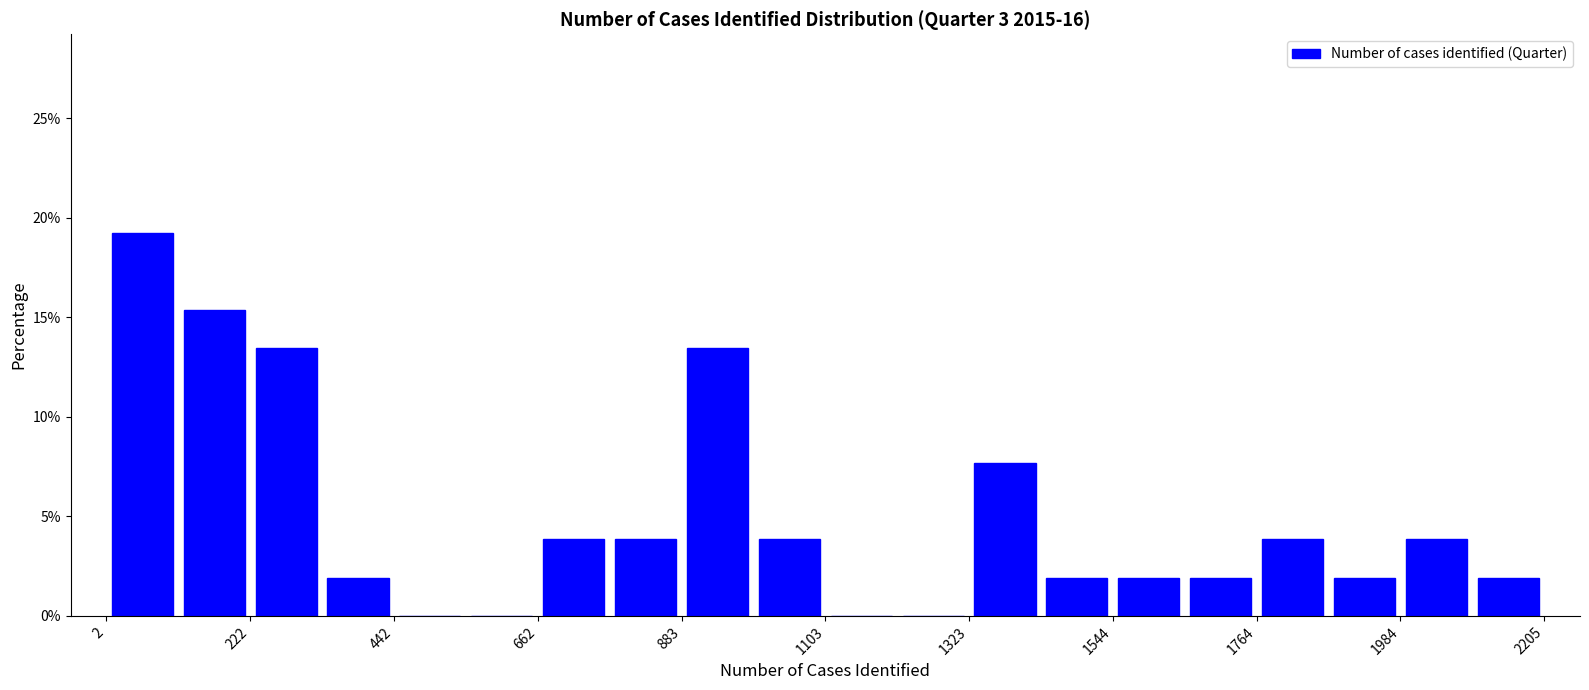

Read against the x-axis, roughly where is the centre of the tallest bar?

50